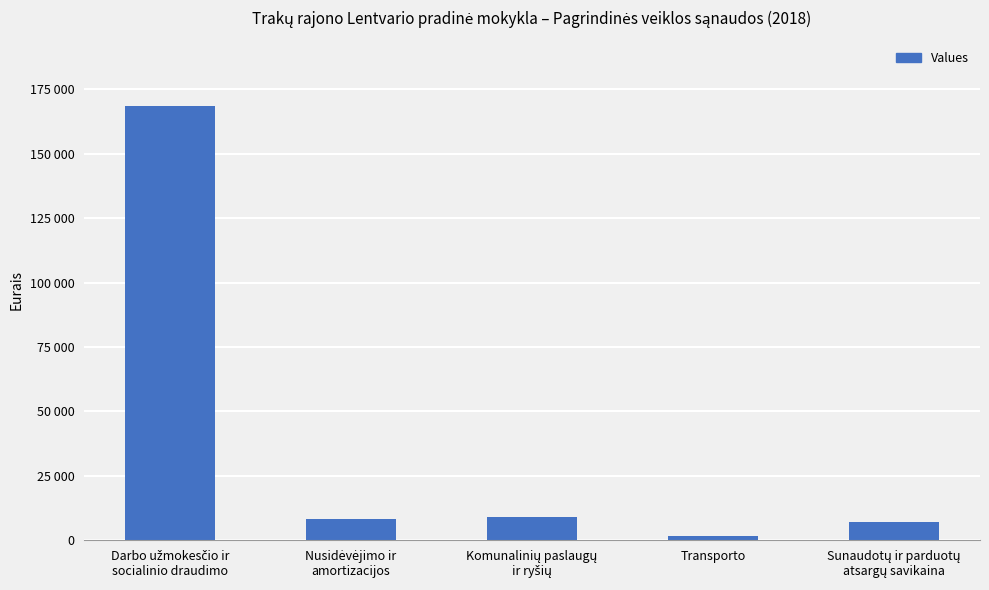

What is the sum of all values?

194630